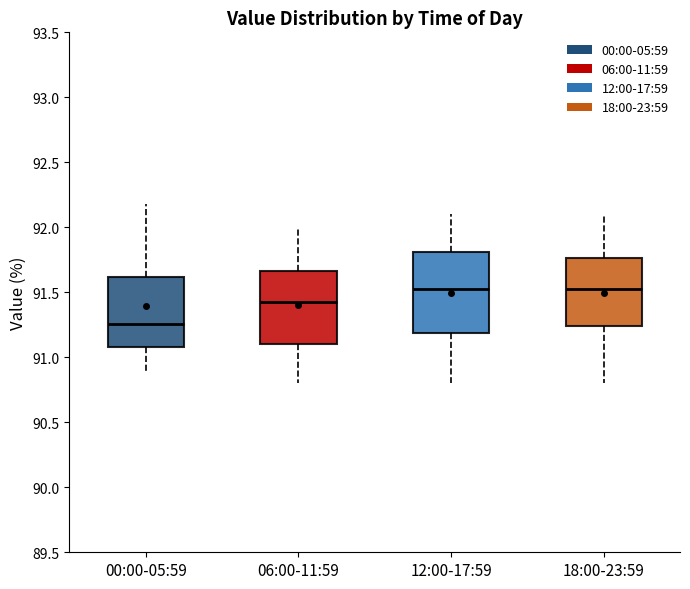

Which box is the tallest, from its lower edge to its upper edge?

12:00-17:59